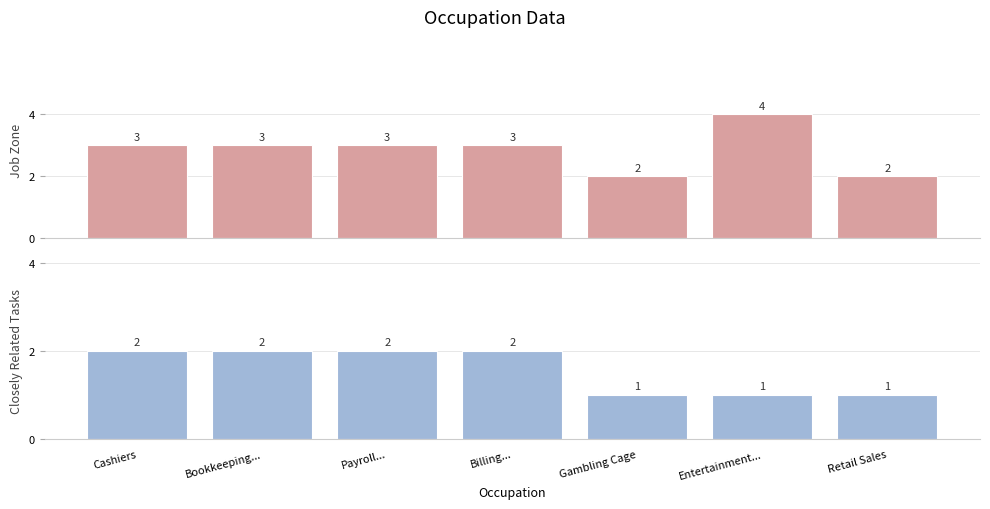

The value of Closely Related Tasks at Gambling Cage is 1. True or false?

False